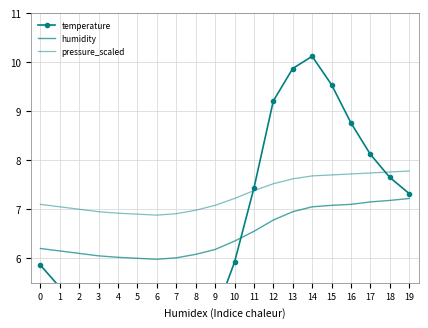

True or false: temperature has more than 2 interior local peaks.

False